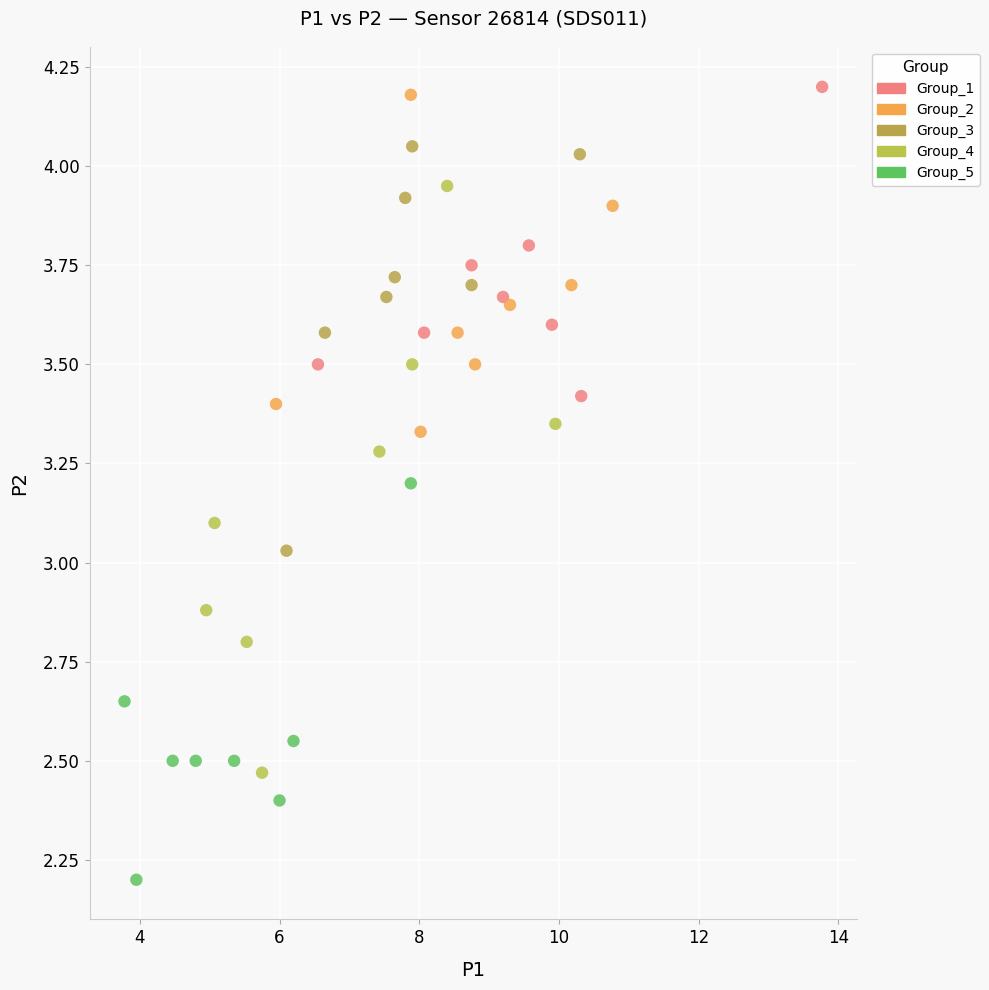

Which series has the widest spread of Y values?

Group_4